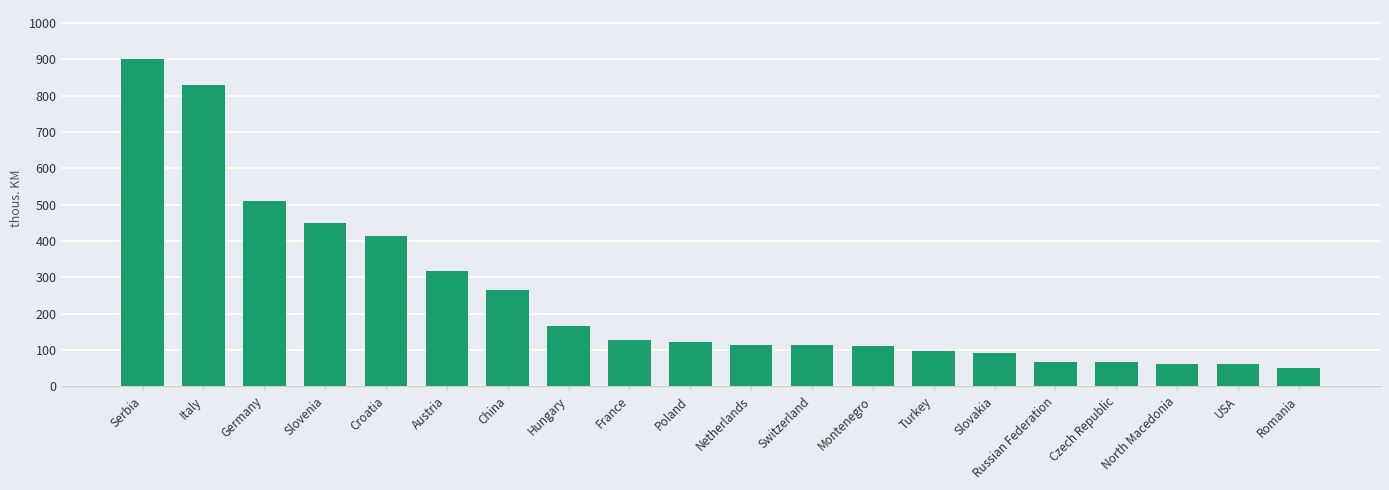

What is the greatest value displayed?

901030.8